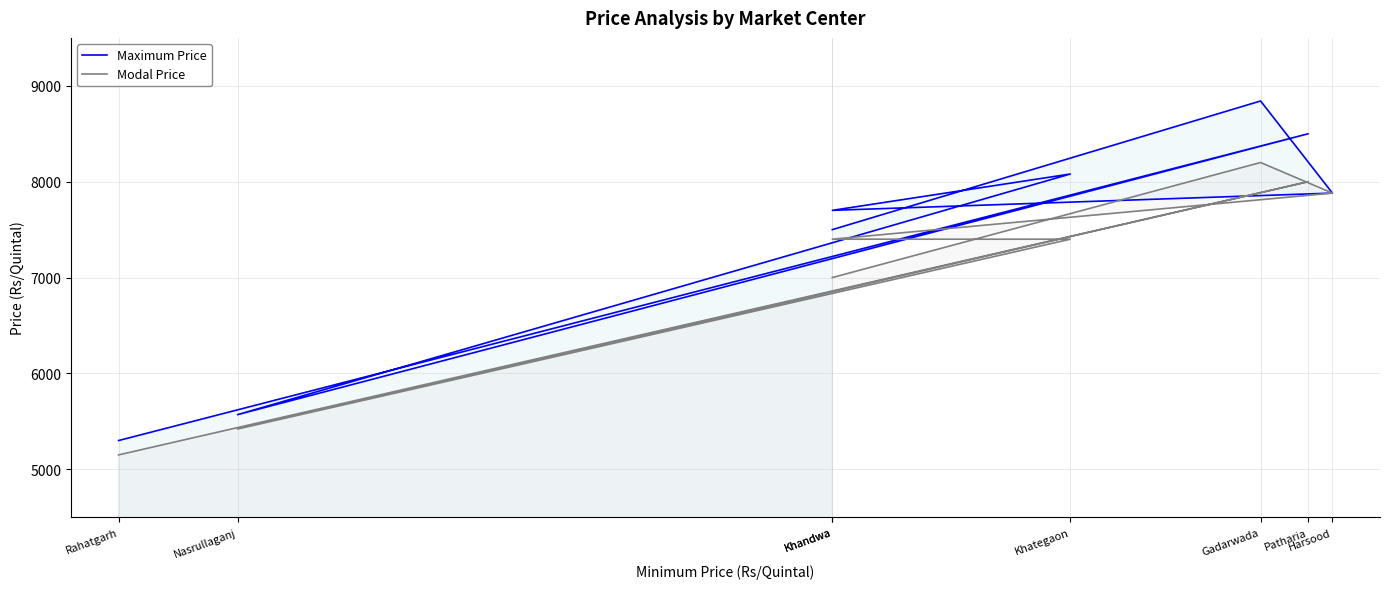

What is the spread (max minus min) of values at Khandwa?

500